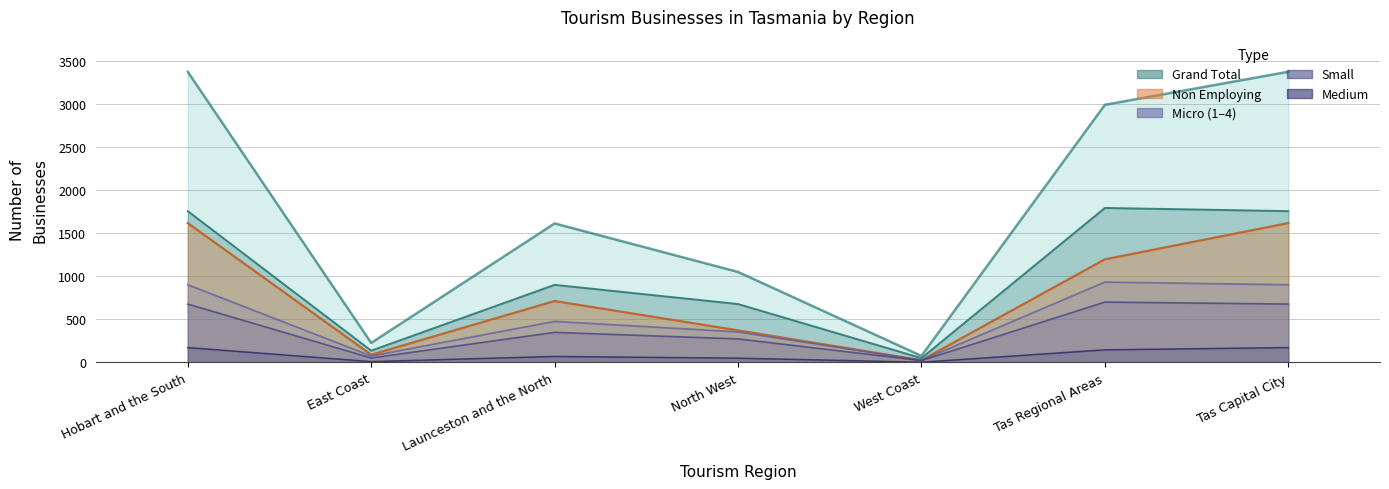

The Small series shows 87 at East Coast. True or false?

False